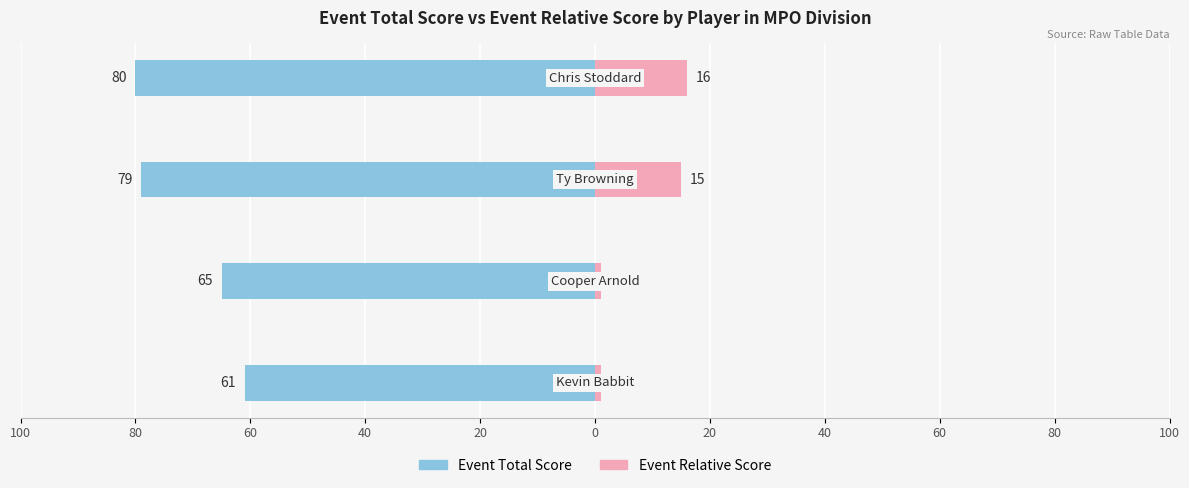

Reading right to left, extract all data points from this chart.

Event Total Score: -80	-79	-65	-61
Event Relative Score: 16	15	1	1